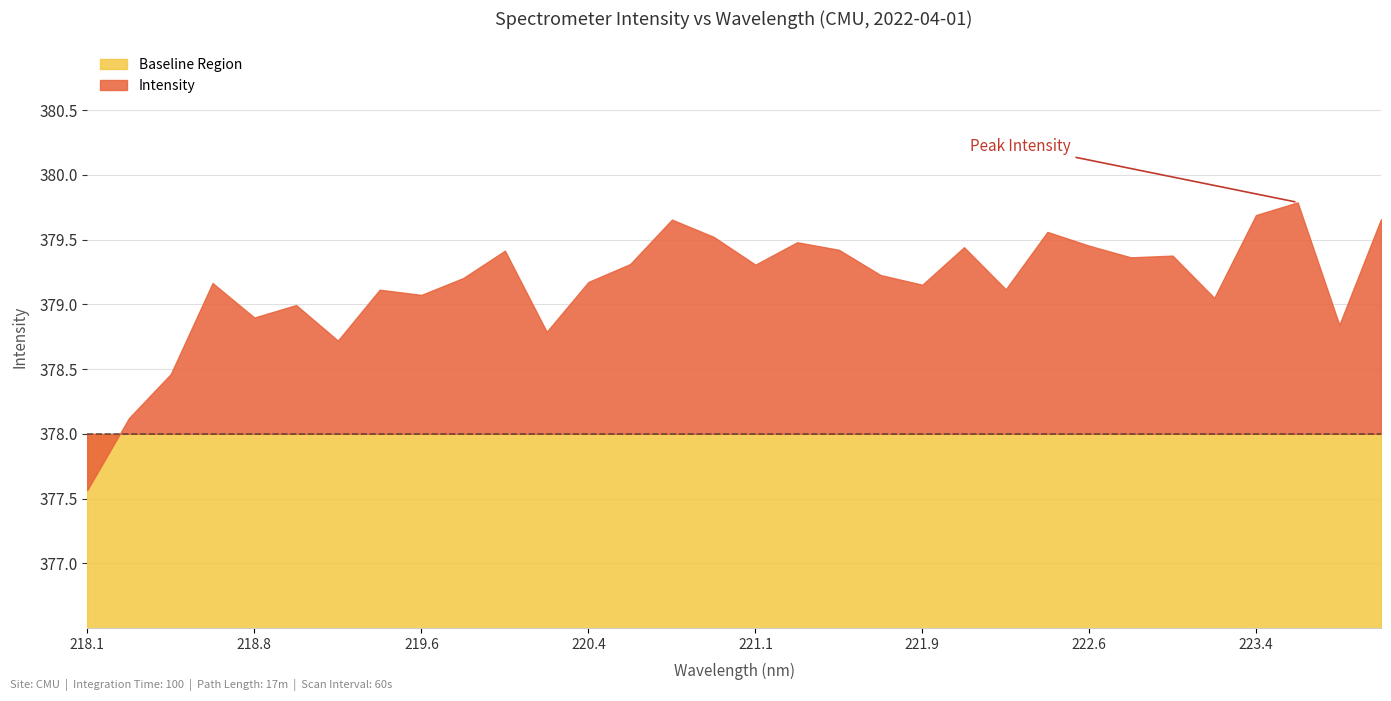

Reading left to right, what are all the values shown in this chart?

218.0596=377.6	218.2508=378.1	218.442=378.5	218.6332=379.2	218.8244=378.9	219.0156=379.0	219.2067=378.7	219.3979=379.1	219.589=379.1	219.7801=379.2	219.9712=379.4	220.1623=378.8	220.3533=379.2	220.5444=379.3	220.7354=379.7	220.9264=379.5	221.1174=379.3	221.3083=379.5	221.4993=379.4	221.6902=379.2	221.8812=379.2	222.0721=379.4	222.263=379.1	222.4538=379.6	222.6447=379.5	222.8355=379.4	223.0264=379.4	223.2172=379.1	223.408=379.7	223.5987=379.8	223.7895=378.8	223.9802=379.7